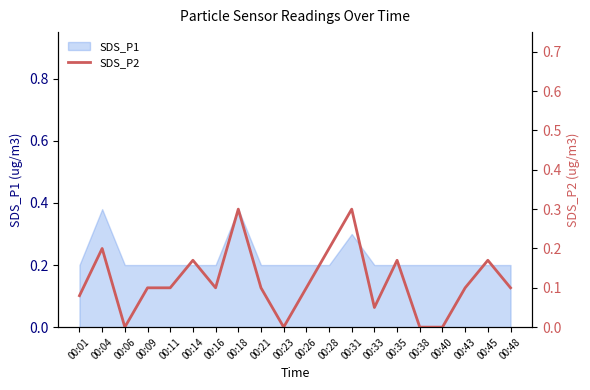

Is it true that SDS_P1 equals 0.1 at 00:43?

False